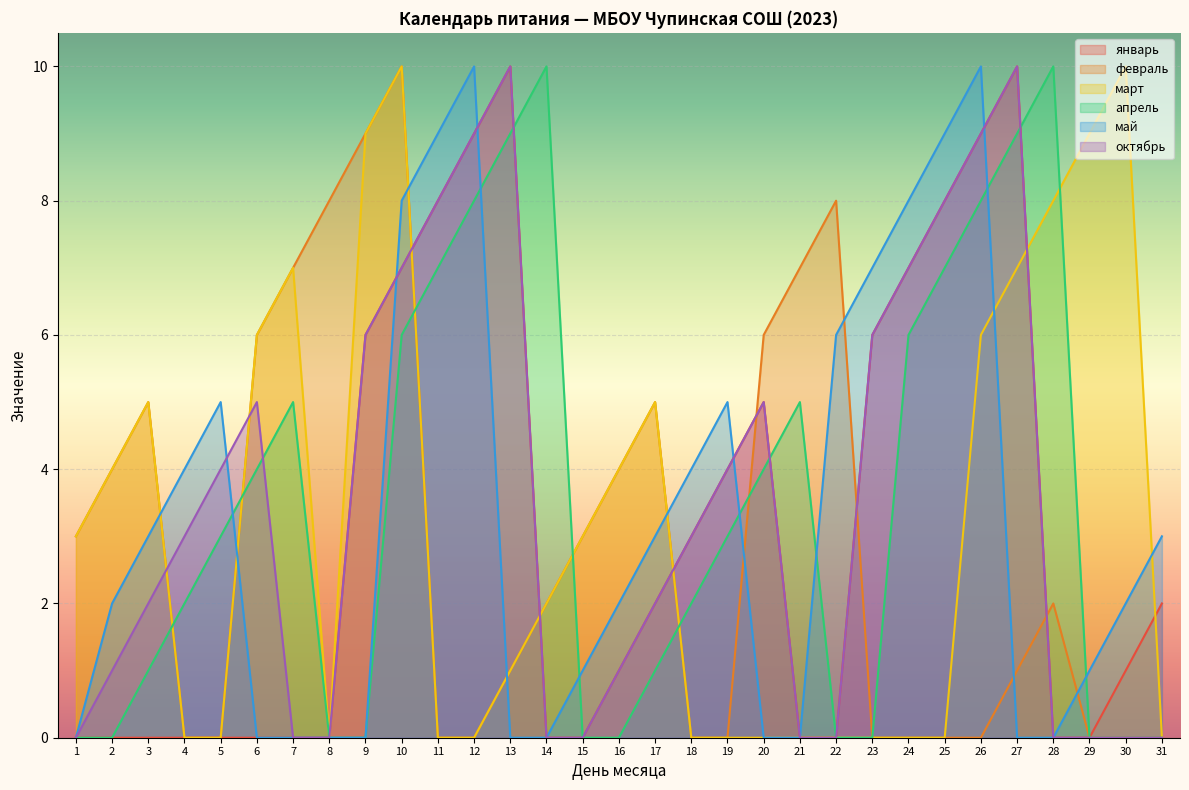

How many lines are shown in the chart?

6